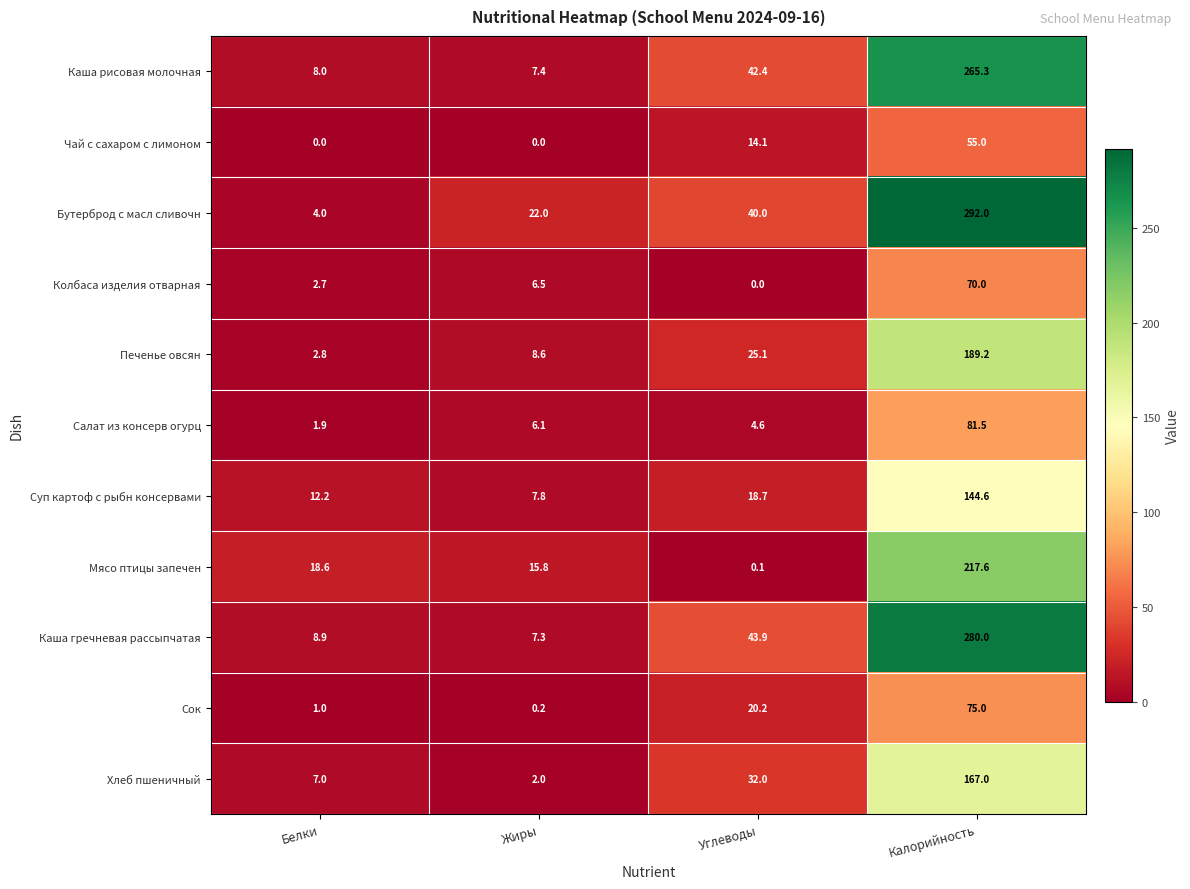

Read the Бутерброд с масл сливочн value at Белки.

4.0